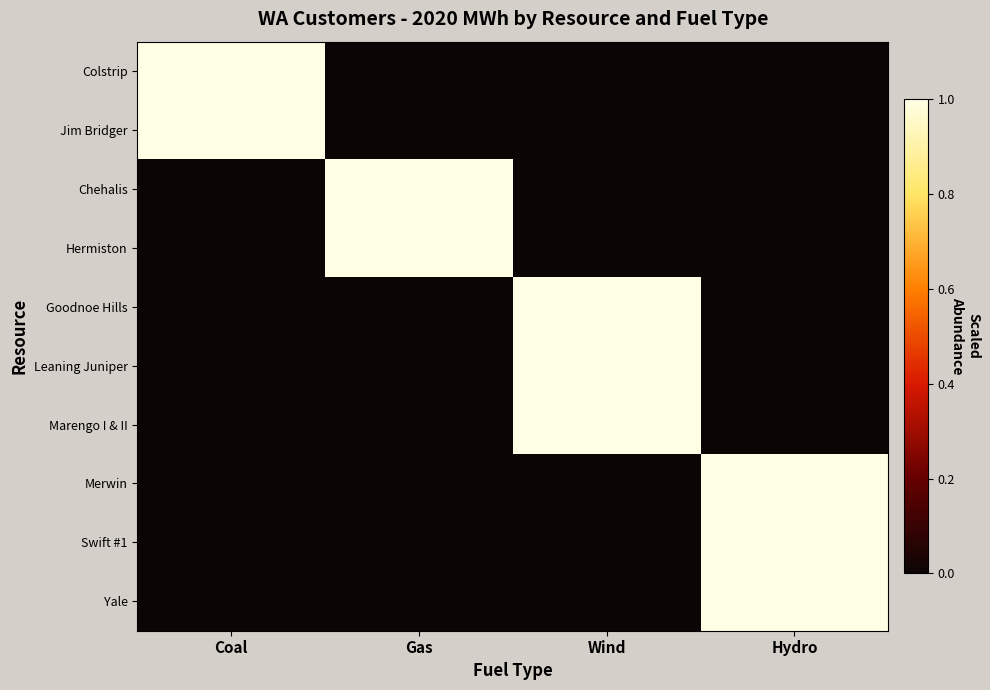

Which series has the largest total across all categories?

Colstrip